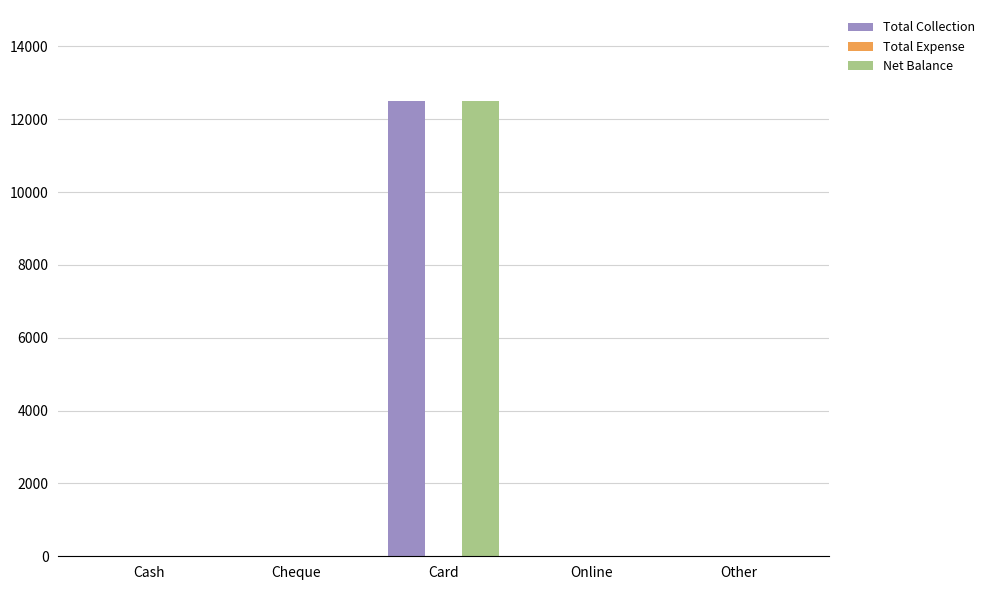

True or false: Total Collection has a value of 8700 at Cash.

False